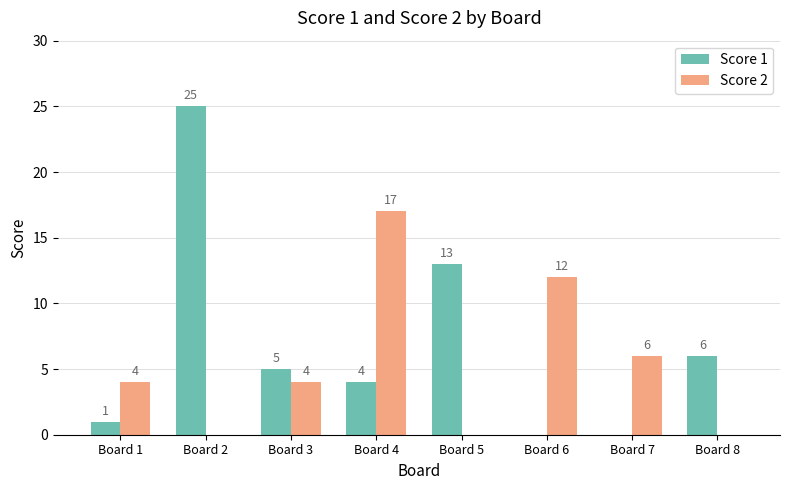

How many data points does each series have?

8